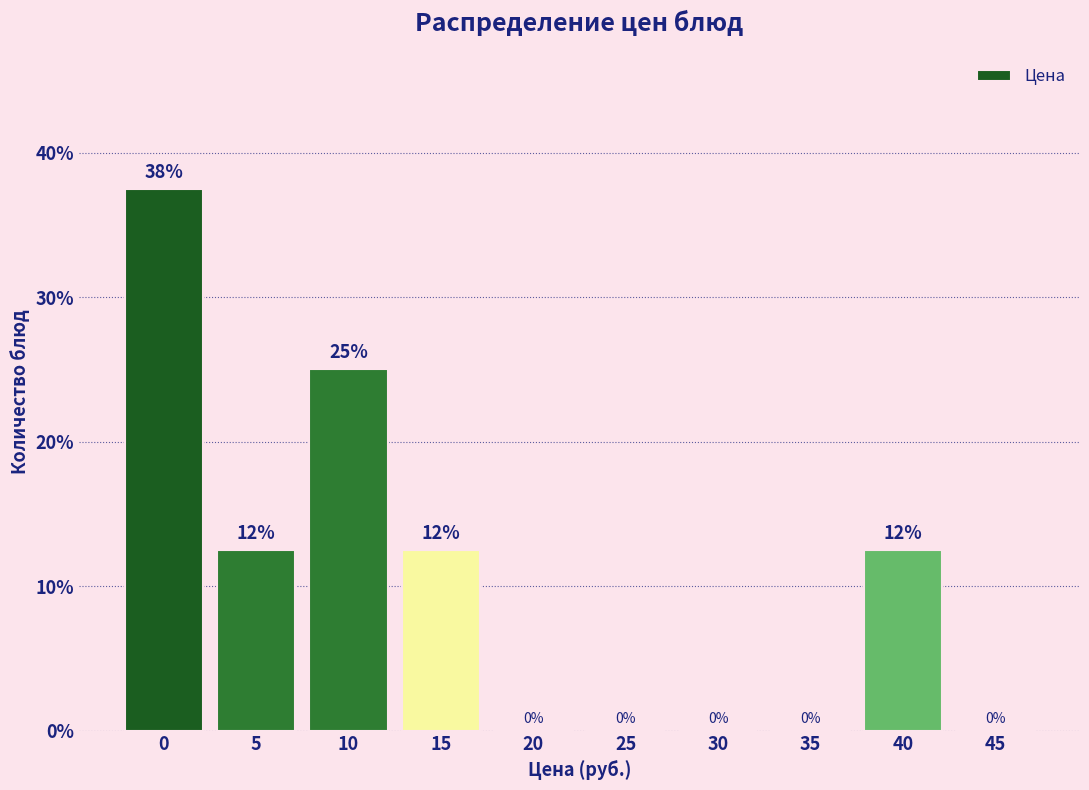

What is the greatest value displayed?

37.5